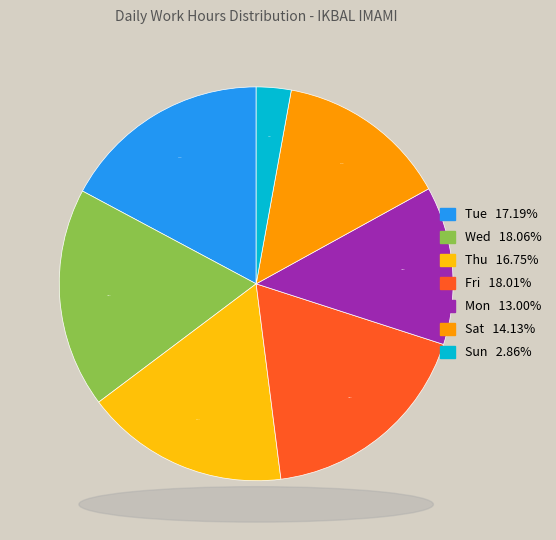

Is there a majority slice in this chart?

No